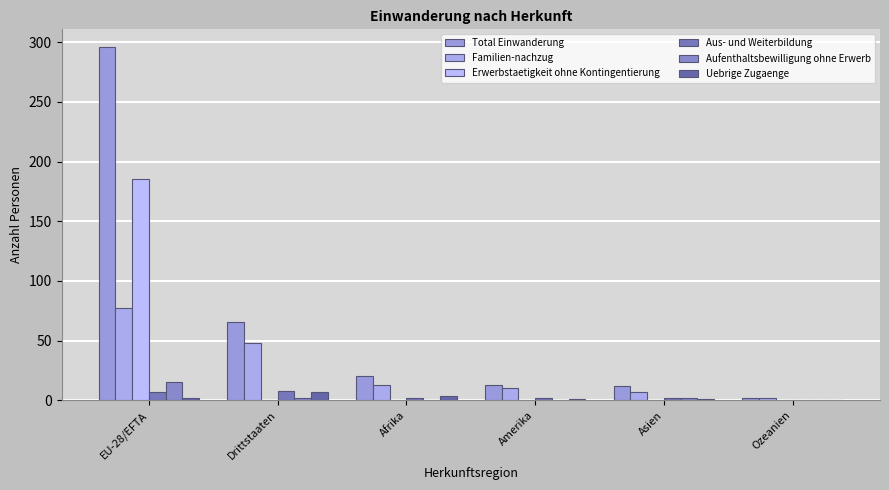

Reading left to right, transcribe all the data shown in this chart.

Total Einwanderung: 296	66	20	13	12	2
Familien-nachzug: 77	48	13	10	7	2
Erwerbstaetigkeit ohne Kontingentierung: 185	0	0	0	0	0
Aus- und Weiterbildung: 7	8	2	2	2	0
Aufenthaltsbewilligung ohne Erwerb: 15	2	0	0	2	0
Uebrige Zugaenge: 2	7	4	1	1	0